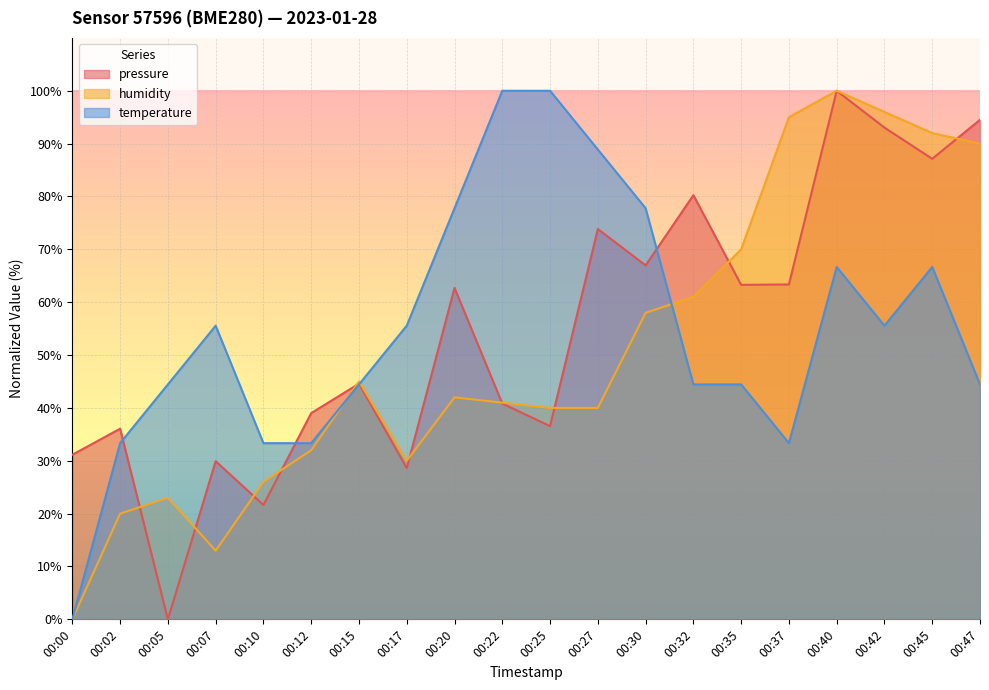

How many interior local valleys does the humidity series have?

2